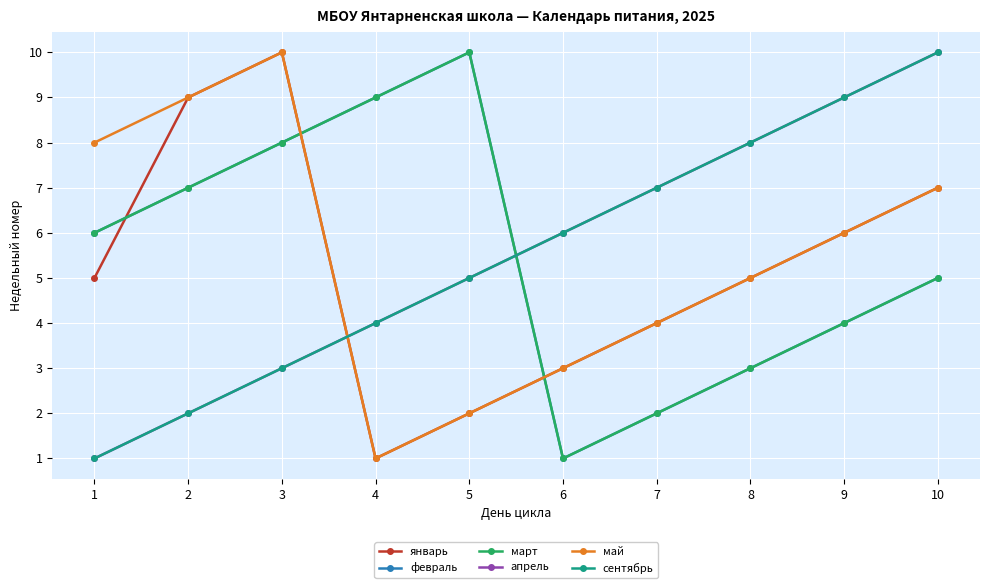

True or false: февраль and май cross at least once.

True